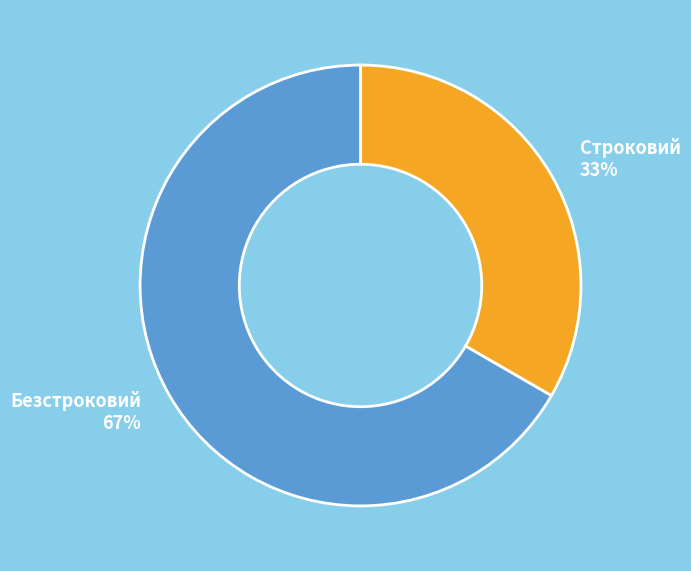

How many slices are in this pie chart?

2